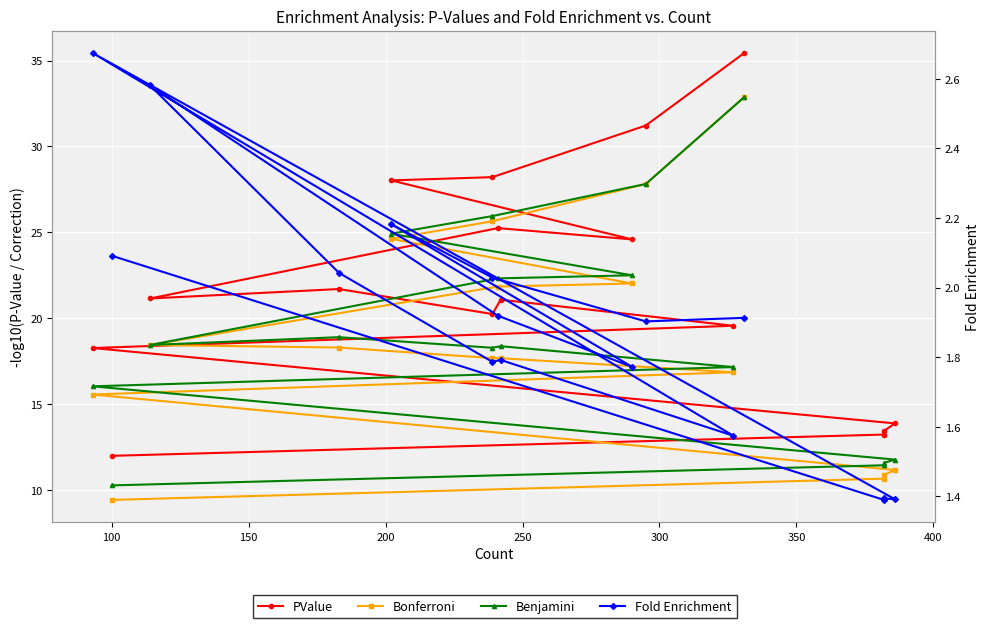

How many data points does each series have?

16